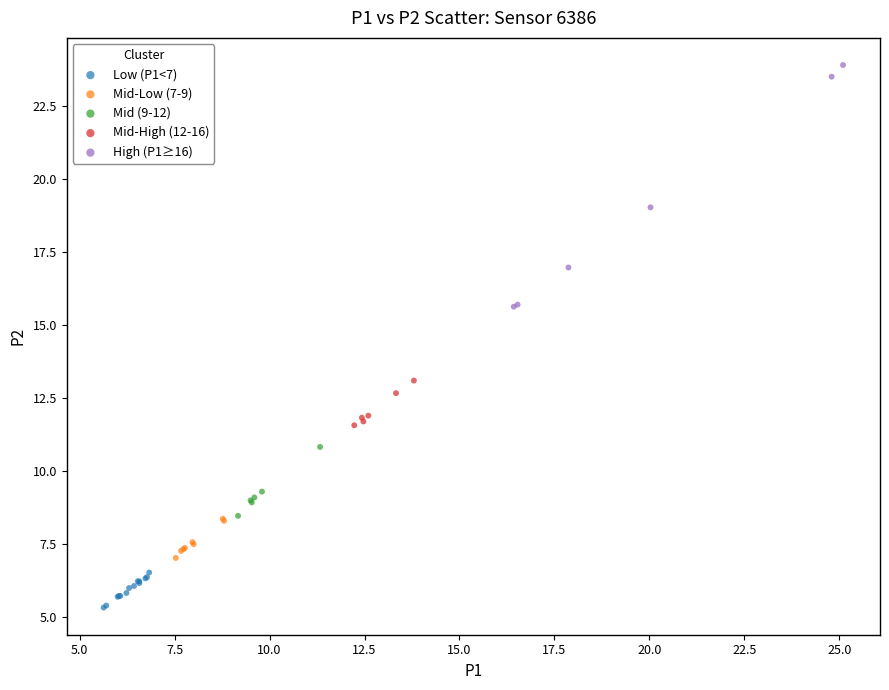

Which series reaches the maximum Y coordinate?

High (P1≥16)